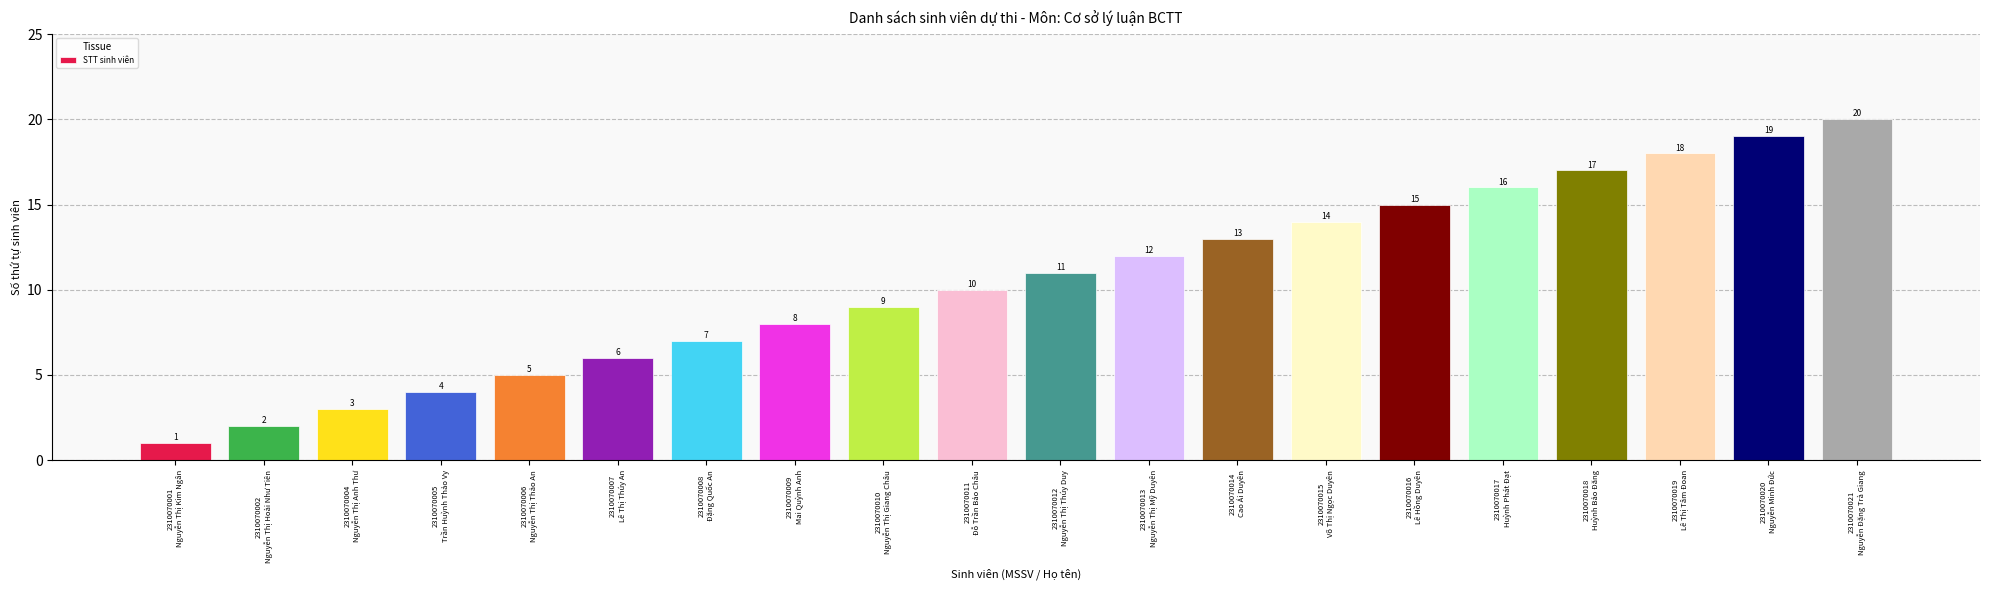

What is the difference between the second highest and second lowest values?

17